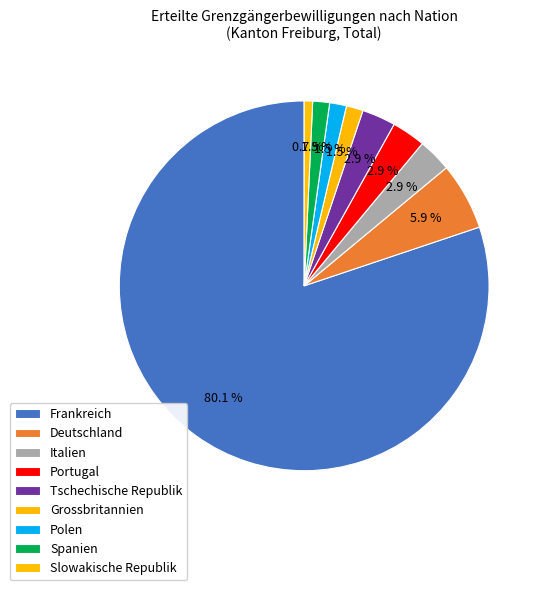

What percentage is the Spanien slice, to the nearest percent?

1%